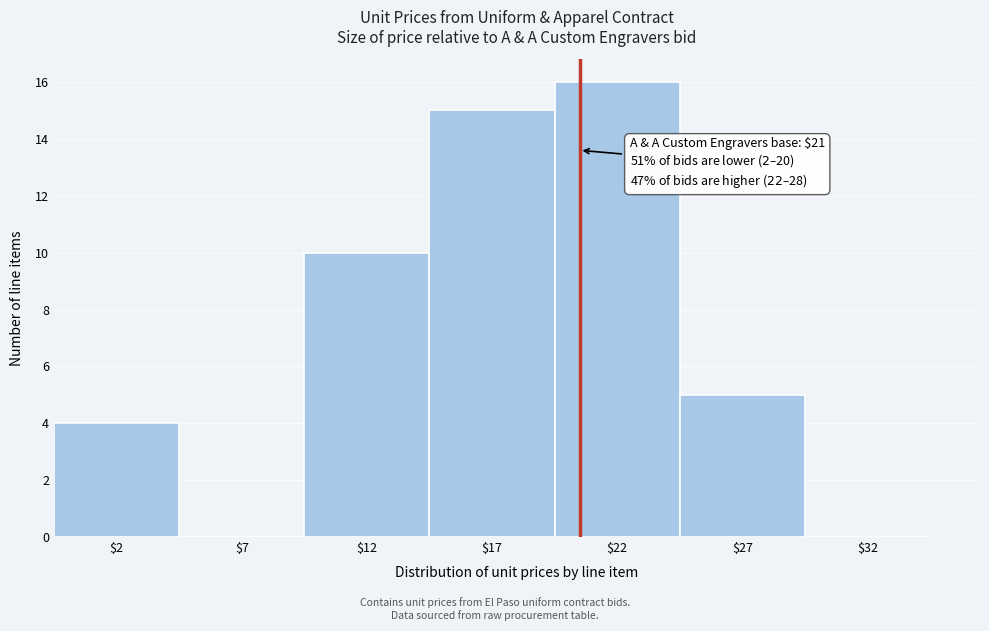

Is it true that the value at $27 is 3?

False